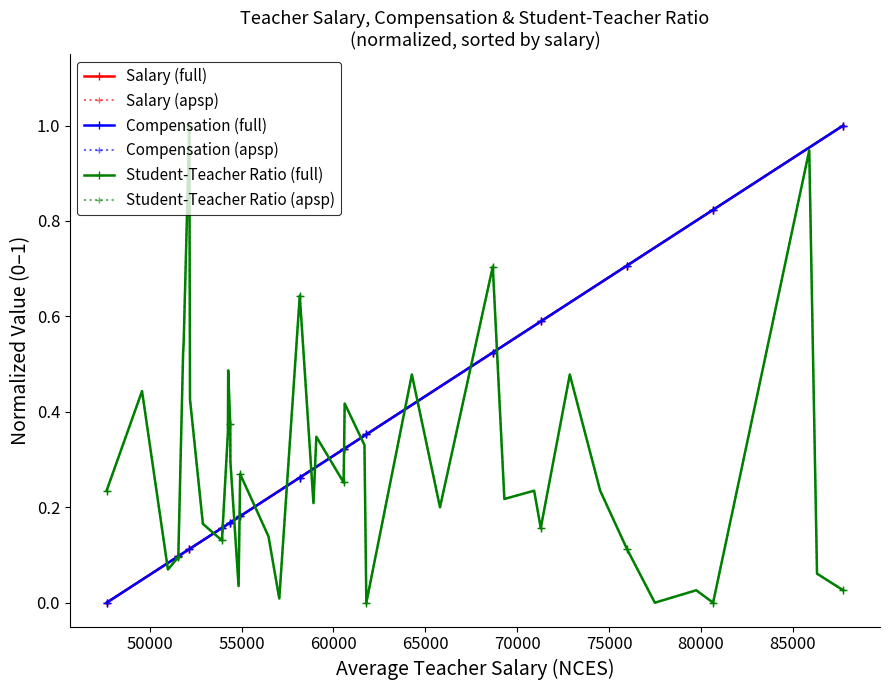

Reading right to left, extract all data points from this chart.

Salary (full): 1.0	1.0	1.0	0.8	0.8	0.7	0.7	0.7	0.6	0.6	0.6	0.5	0.5	0.5	0.4	0.4	0.4	0.3	0.3	0.3	0.3	0.3	0.2	0.2	0.2	0.2	0.2	0.2	0.2	0.2	0.2	0.1	0.1	0.1	0.1	0.1	0.1	0.1	0.0	0.0
Salary (apsp): 1.0	1.0	1.0	0.8	0.8	0.7	0.7	0.7	0.6	0.6	0.6	0.5	0.5	0.5	0.4	0.4	0.4	0.3	0.3	0.3	0.3	0.3	0.2	0.2	0.2	0.2	0.2	0.2	0.2	0.2	0.2	0.1	0.1	0.1	0.1	0.1	0.1	0.1	0.0	0.0
Compensation (full): 1.0	1.0	1.0	0.8	0.8	0.7	0.7	0.7	0.6	0.6	0.6	0.5	0.5	0.5	0.4	0.4	0.4	0.3	0.3	0.3	0.3	0.3	0.2	0.2	0.2	0.2	0.2	0.2	0.2	0.2	0.2	0.1	0.1	0.1	0.1	0.1	0.1	0.1	0.0	0.0
Compensation (apsp): 1.0	1.0	1.0	0.8	0.8	0.7	0.7	0.7	0.6	0.6	0.6	0.5	0.5	0.5	0.4	0.4	0.4	0.3	0.3	0.3	0.3	0.3	0.2	0.2	0.2	0.2	0.2	0.2	0.2	0.2	0.2	0.1	0.1	0.1	0.1	0.1	0.1	0.1	0.0	0.0
Student-Teacher Ratio (full): 0.0	0.1	0.9	0.0	0.0	0.0	0.1	0.2	0.5	0.2	0.2	0.2	0.7	0.2	0.5	0.0	0.3	0.4	0.3	0.3	0.2	0.6	0.0	0.1	0.3	0.0	0.3	0.4	0.5	0.4	0.1	0.2	0.4	1.0	0.5	0.5	0.1	0.1	0.4	0.2
Student-Teacher Ratio (apsp): 0.0	0.1	0.9	0.0	0.0	0.0	0.1	0.2	0.5	0.2	0.2	0.2	0.7	0.2	0.5	0.0	0.3	0.4	0.3	0.3	0.2	0.6	0.0	0.1	0.3	0.0	0.3	0.4	0.5	0.4	0.1	0.2	0.4	1.0	0.5	0.5	0.1	0.1	0.4	0.2